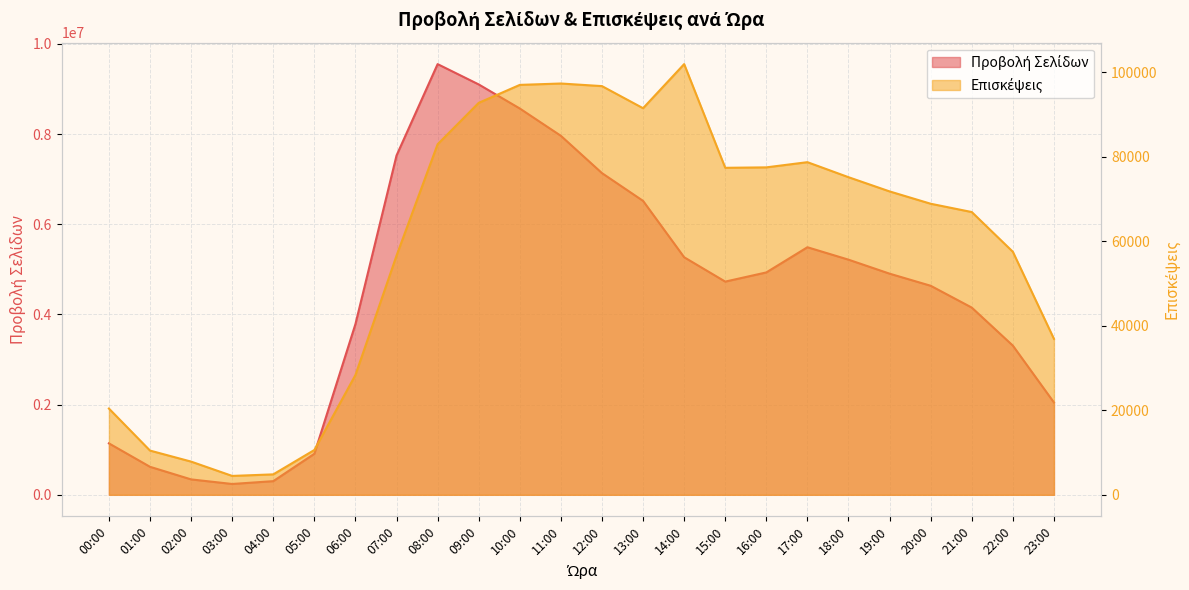

Rank the series by their maximum value, from highest to lowest.

Προβολή Σελίδων, Επισκέψεις